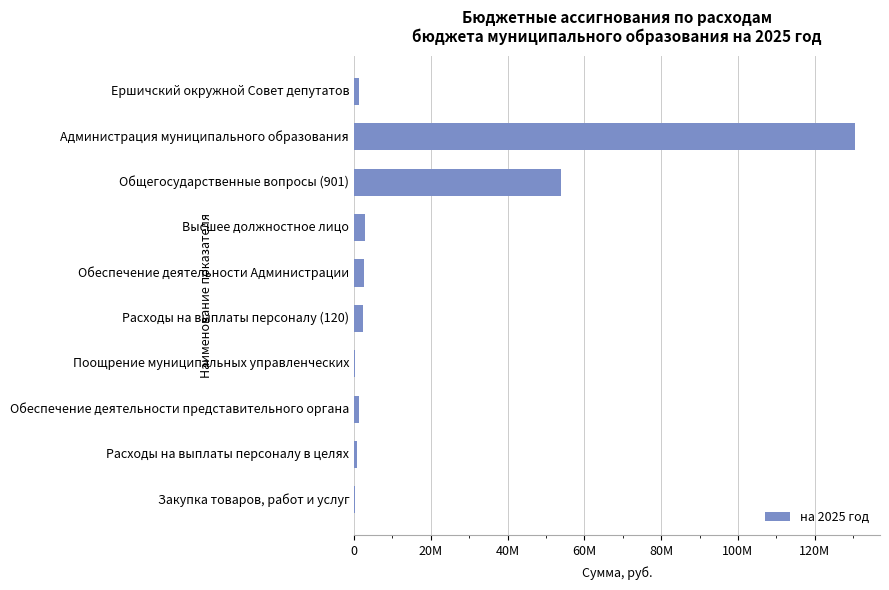

What is the maximum value shown in the chart?

130475855.9